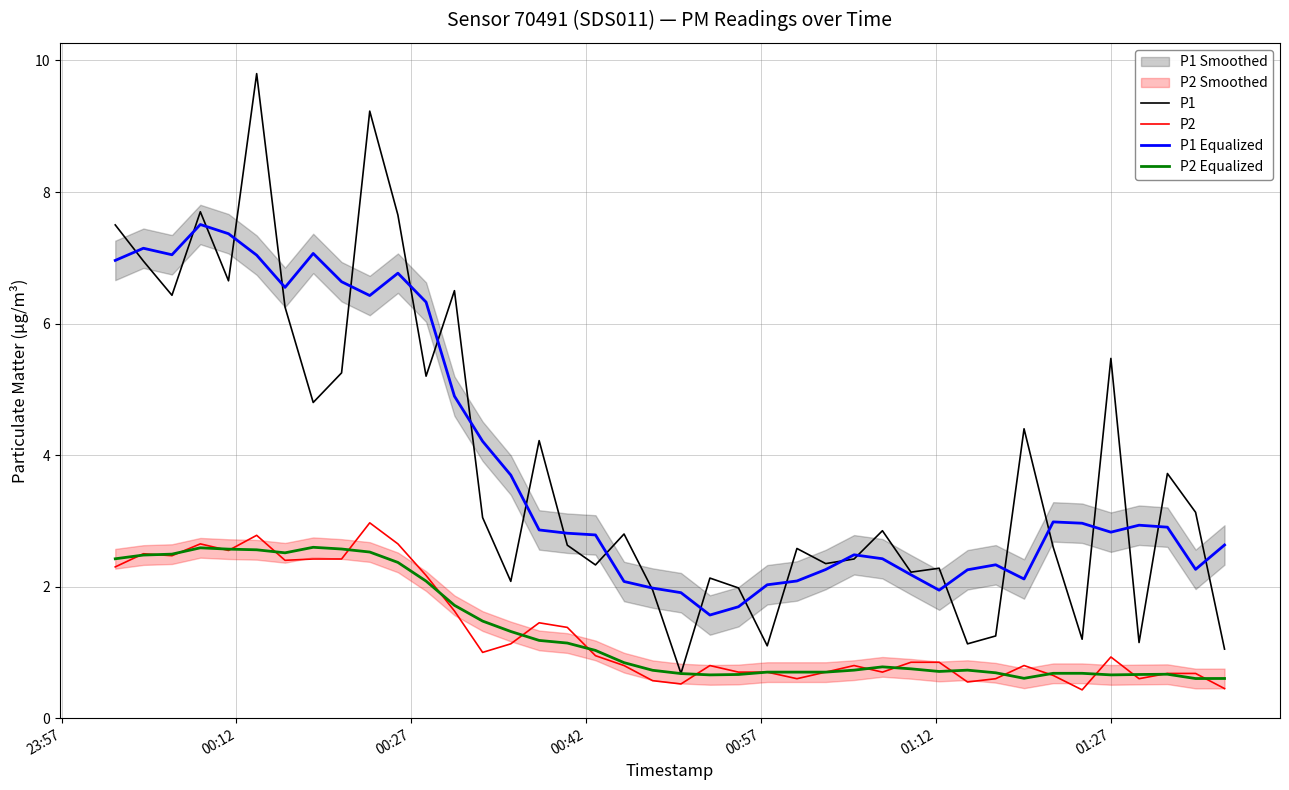

What is the maximum value for P2?

3.0